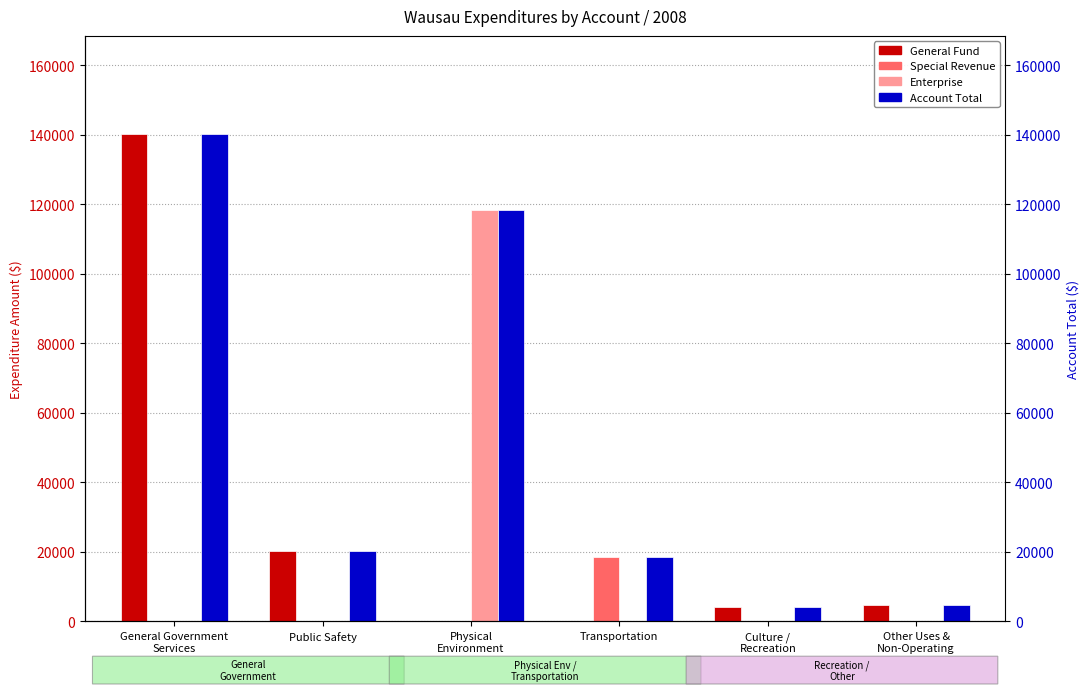

What is the approximate value of Enterprise at Other Uses &
Non-Operating, to the nearest 10?

40